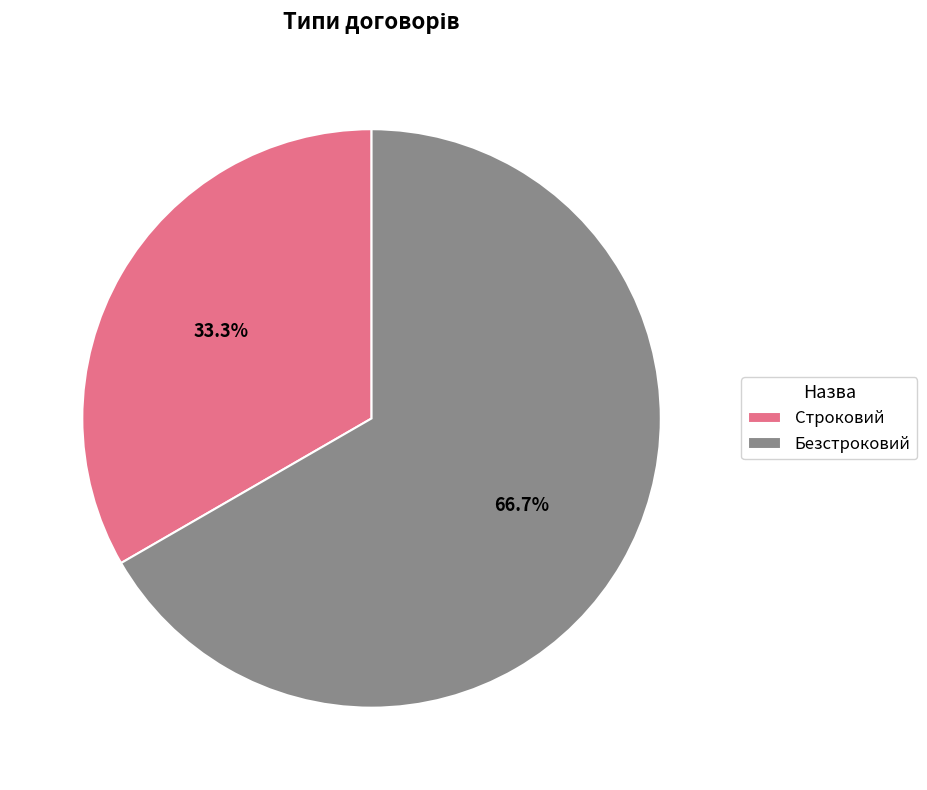

Rank the categories by value from highest to lowest.

Безстроковий, Строковий